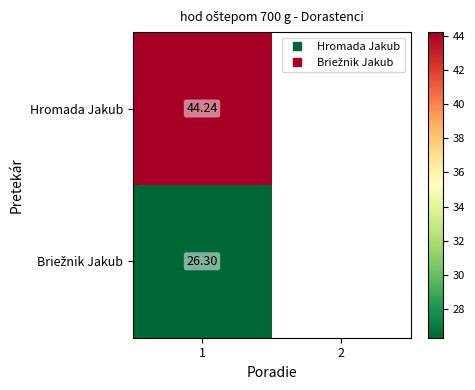

Which category has the highest value in the Hromada Jakub series?

1